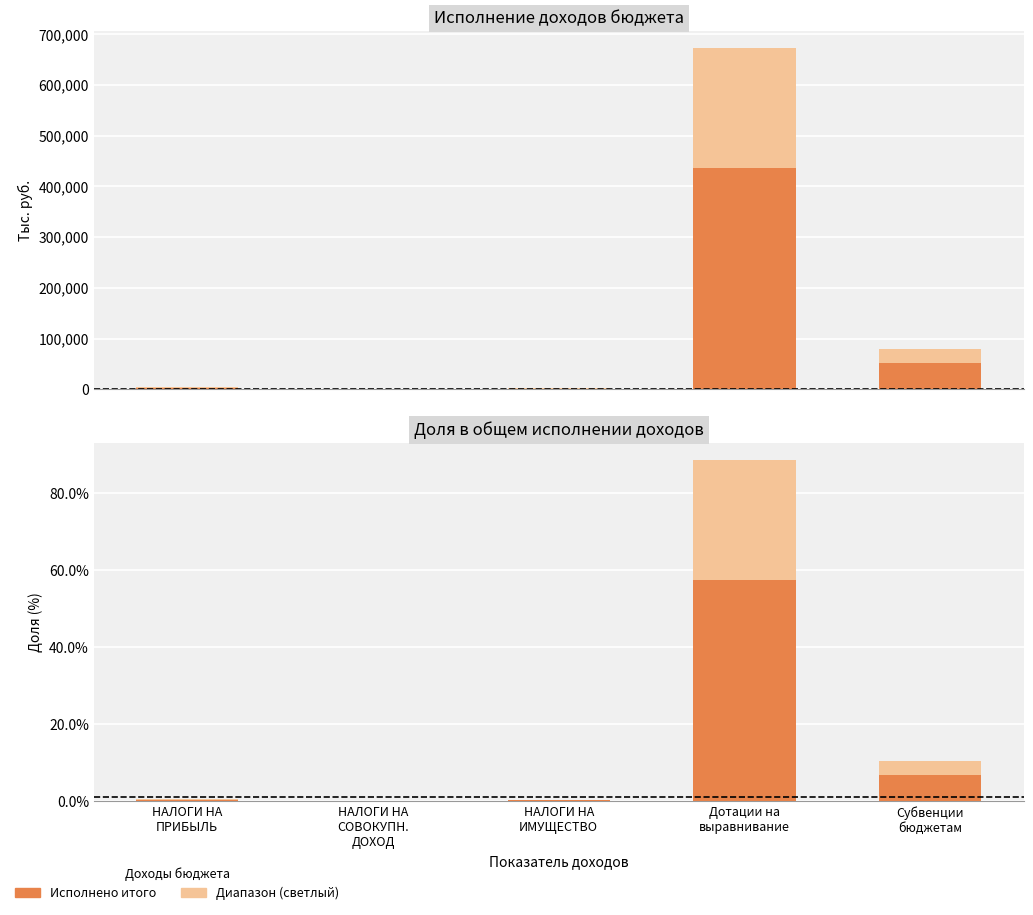

Reading right to left, list all the values displayed in this chart.

Исполнено (светлый диапазон): 79000.0	672400.0	2541.5	553.6	3970.5
Исполнено итого: 51350.0	437060.0	1652.0	359.9	2580.8
Доля (светлый диапазон): 10.4	88.7	0.3	0.1	0.5
Доля в исполнении итого: 6.8	57.6	0.2	0.0	0.3